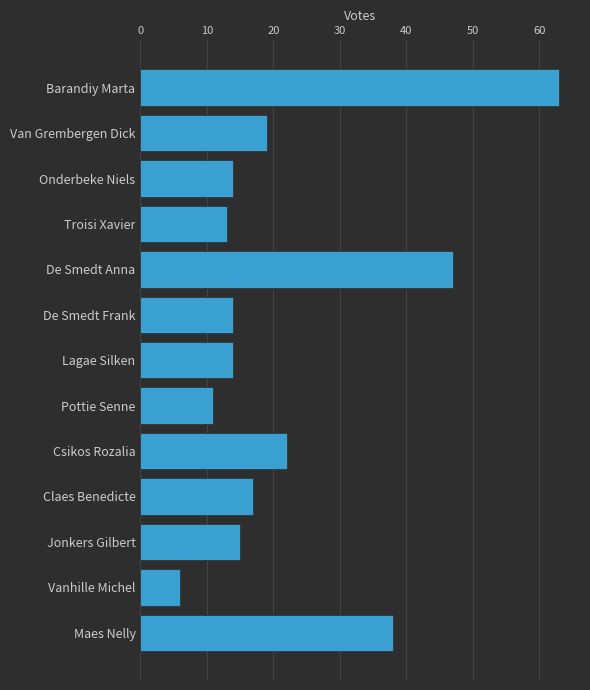

What is the maximum value shown in the chart?

63